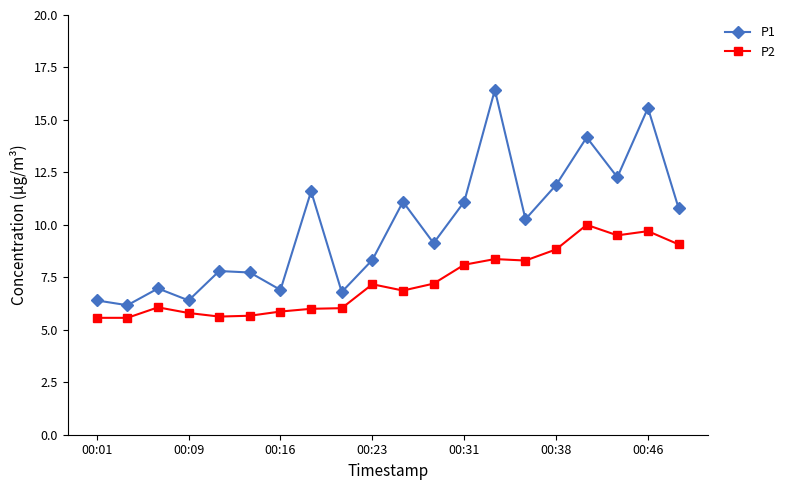

True or false: P1 and P2 intersect in this chart.

False